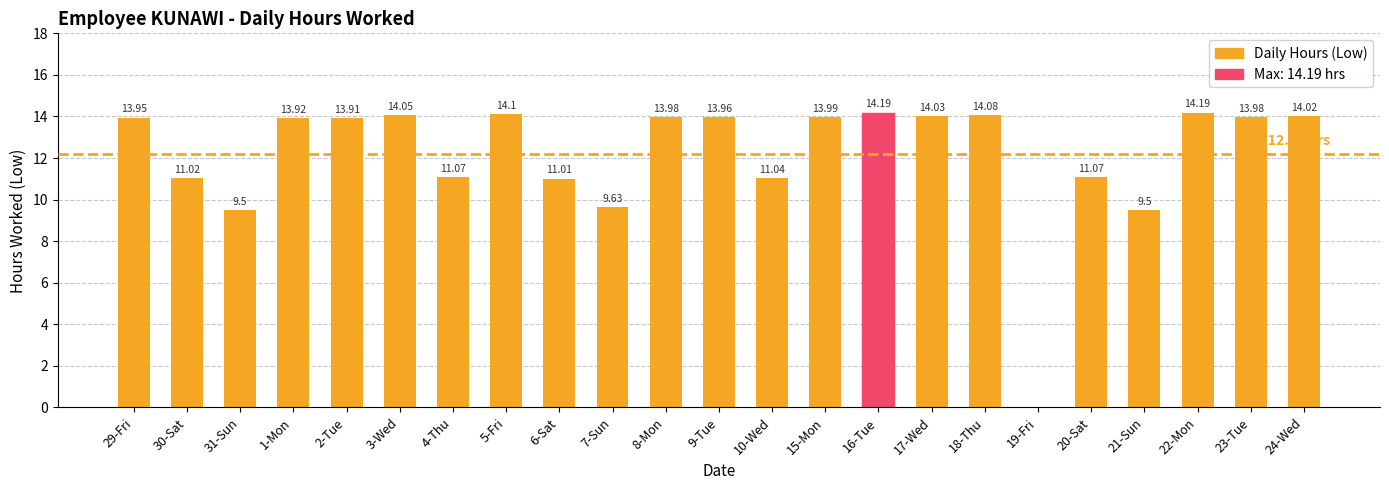

What is the sum of the values at 7-Sun and 6-Sat?

20.6